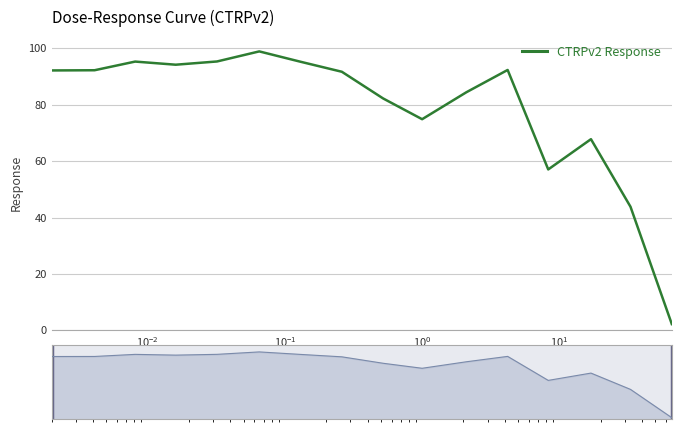

What is the maximum value for CTRPv2 Response?

98.9